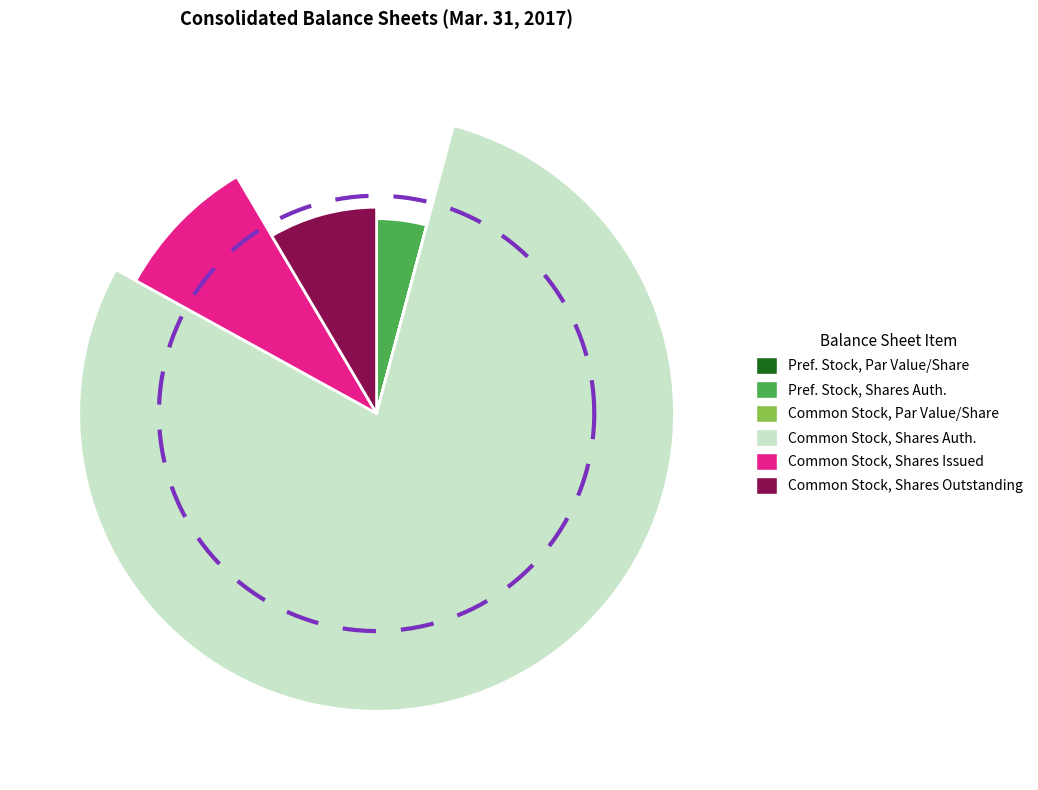

Which category has the biggest portion of the pie?

Common Stock, Shares Authorized